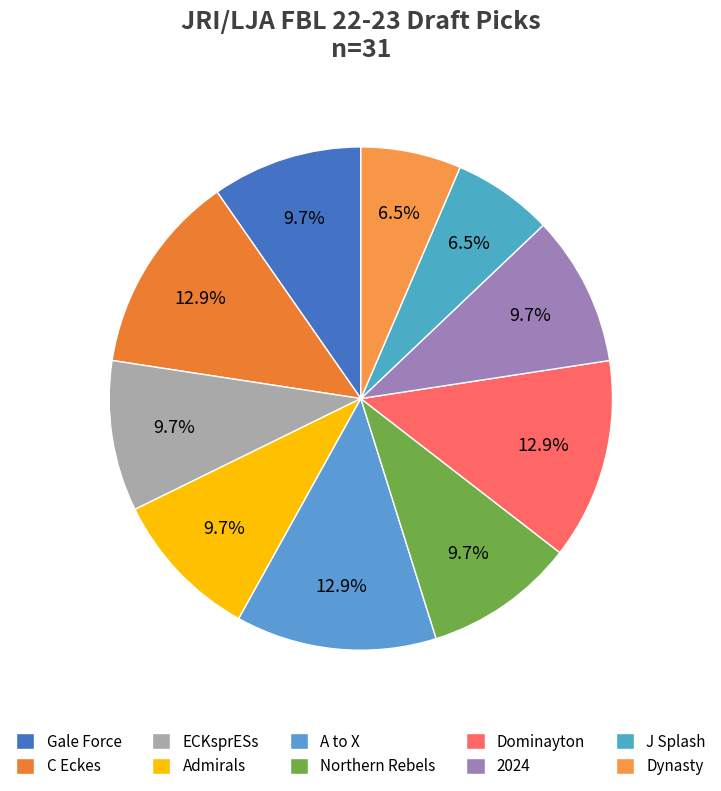

True or false: Admirals accounts for 10% of the total.

True